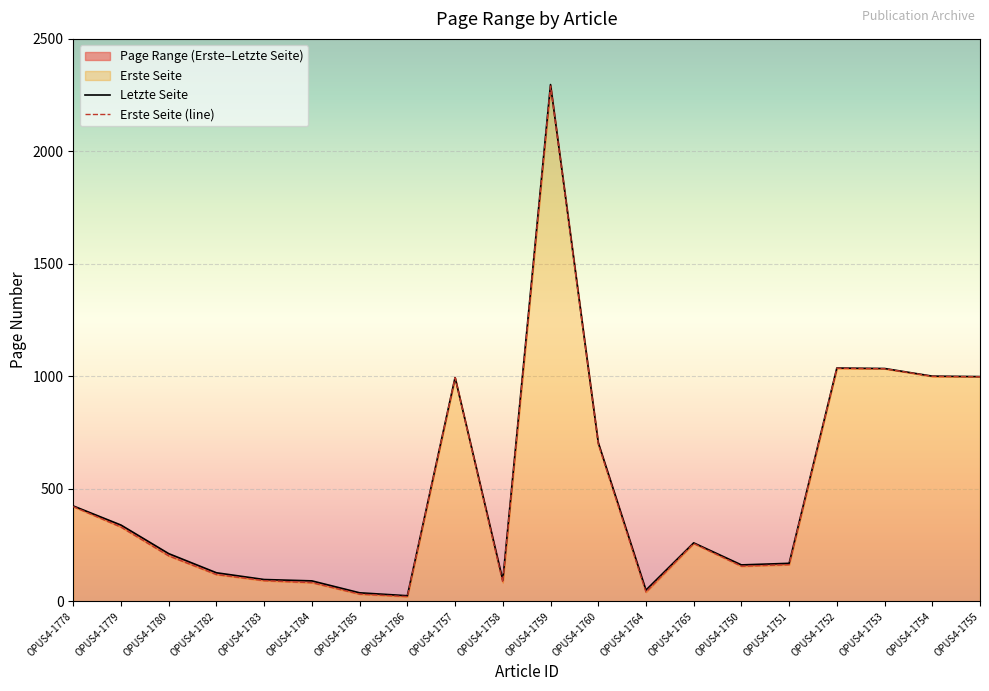

True or false: Erste Seite (line) and Letzte Seite intersect in this chart.

False